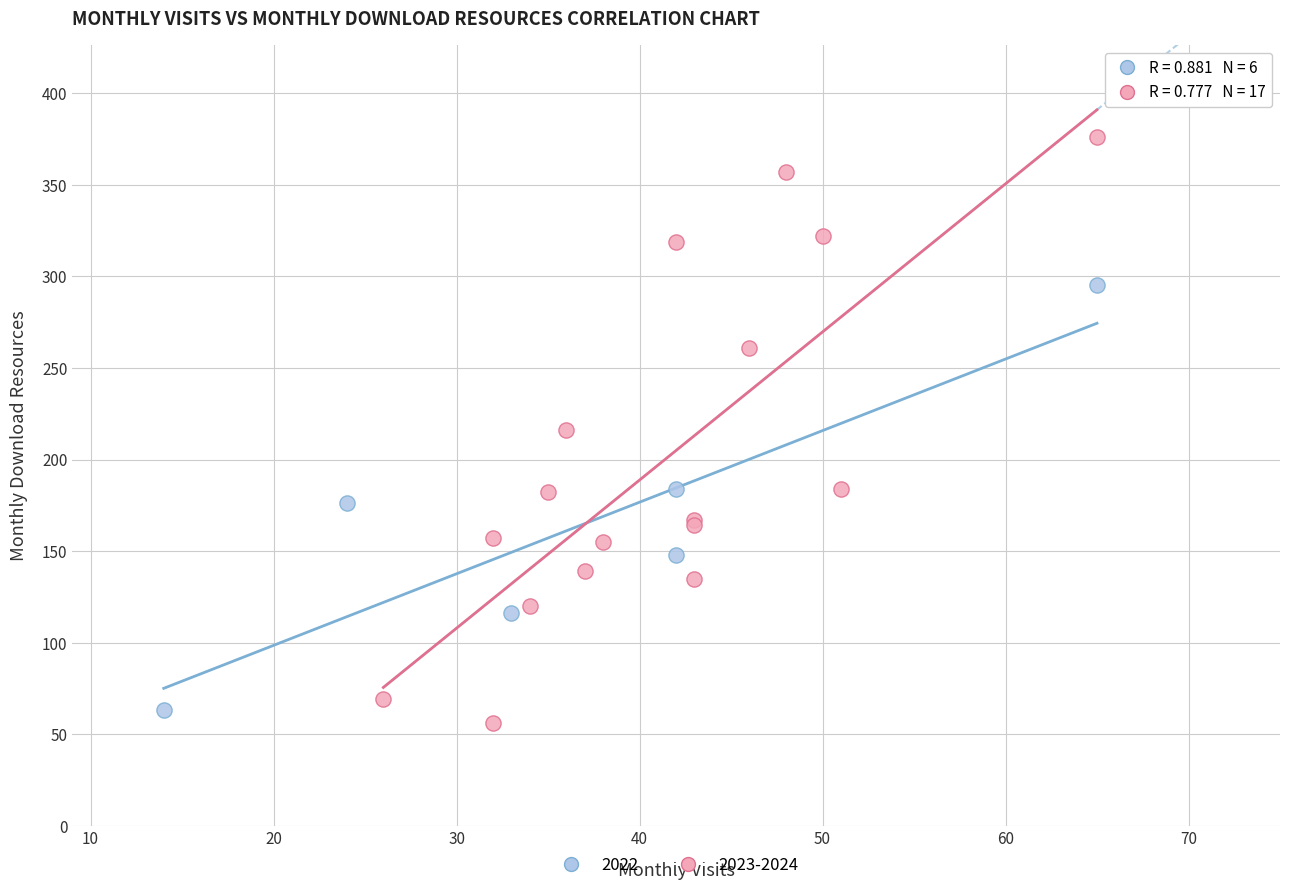

Which series has the largest Y range (max minus min)?

2023-2024